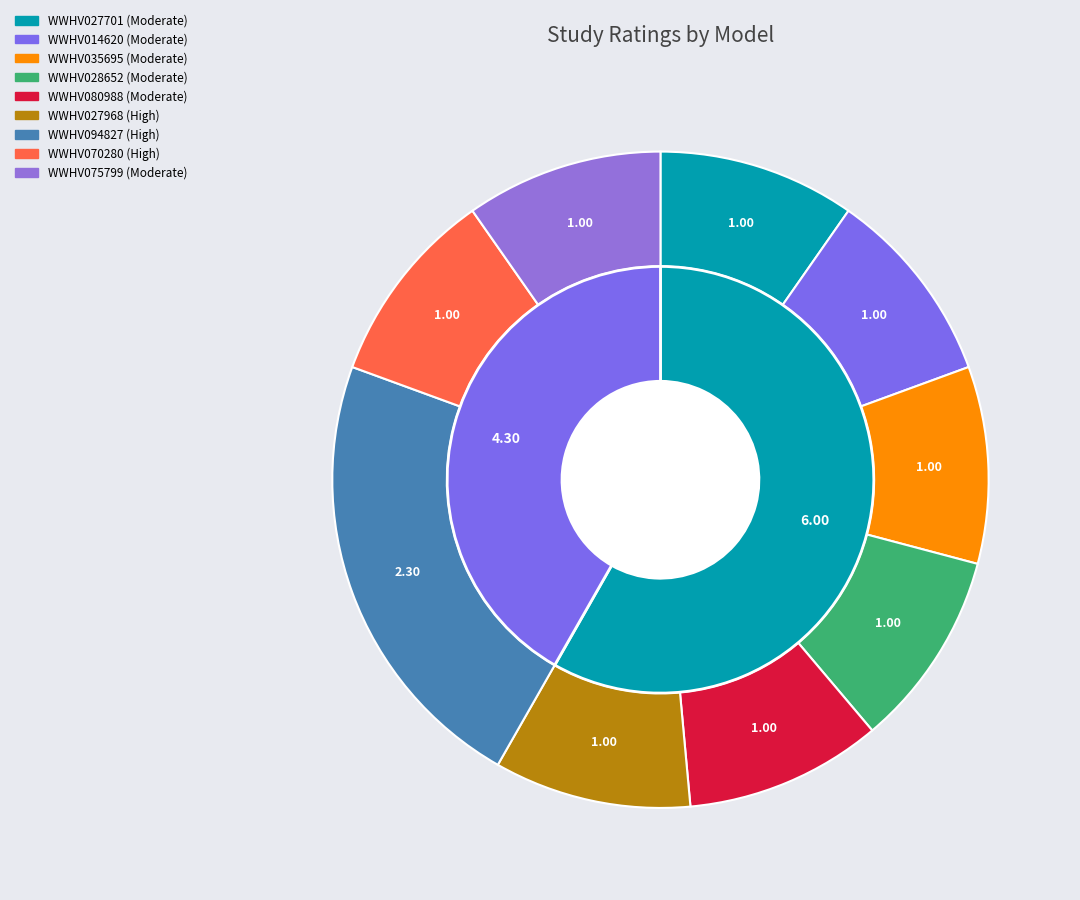

Count the number of slices in the pie.

9